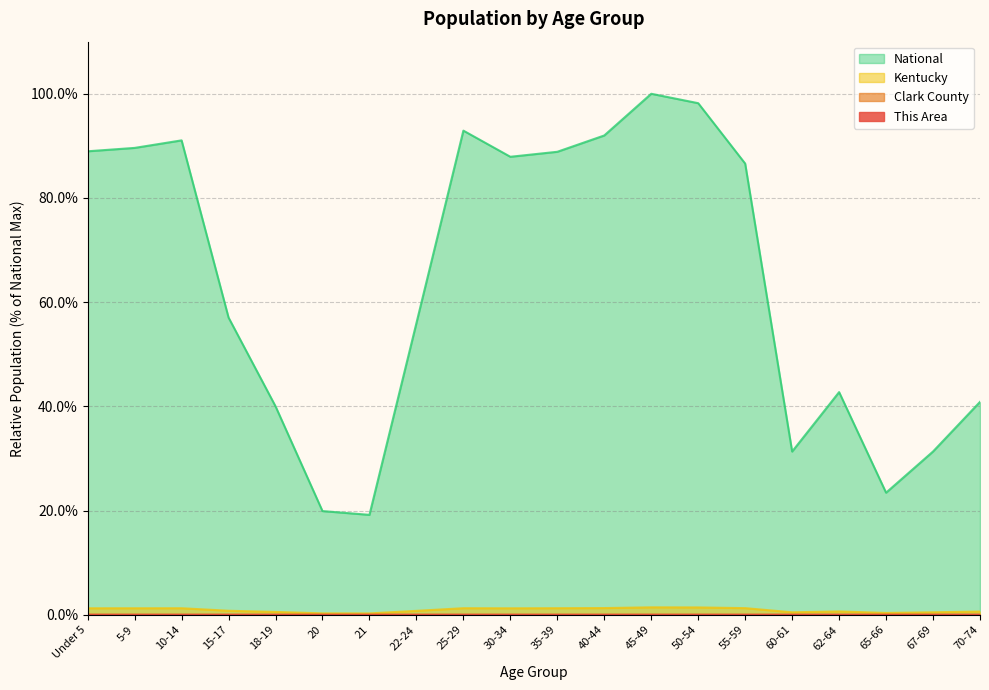

Count the number of categories in the chart.

20